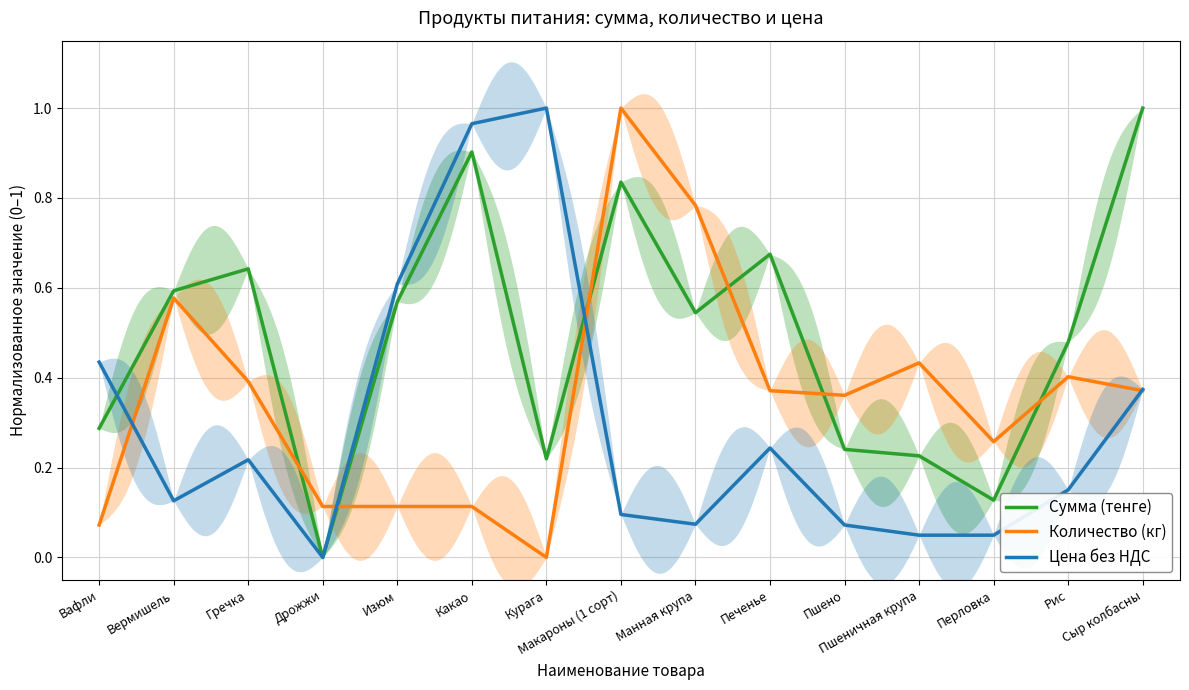

How many times do Количество (кг) and Цена без НДС cross each other?

4